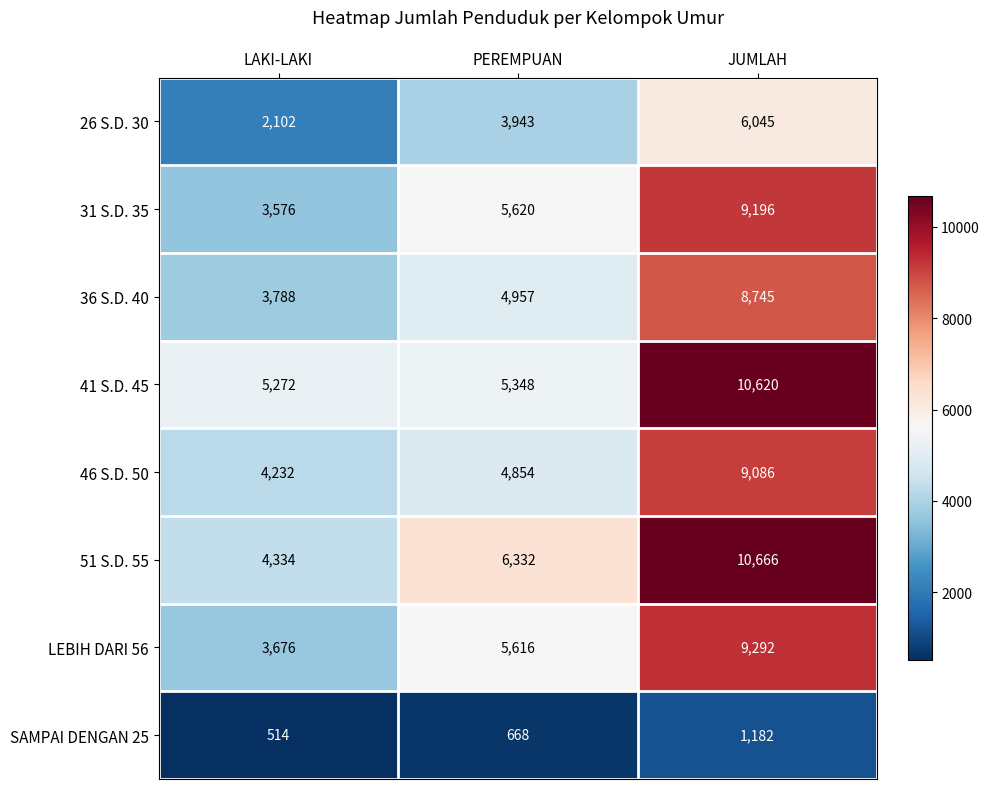

Is it true that 51 S.D. 55 equals 6332 at PEREMPUAN?

True